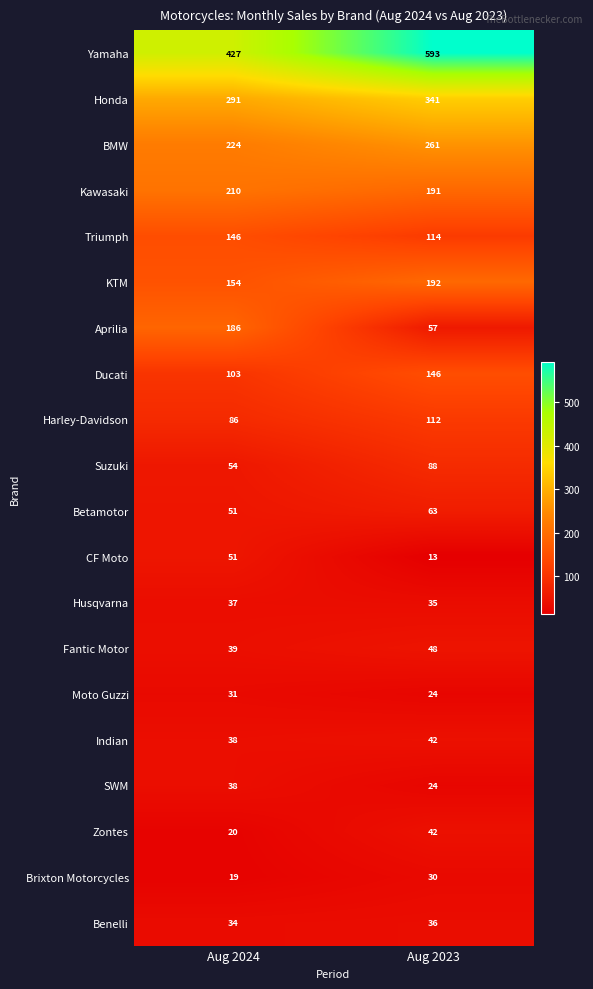

Between Aug 2024 and Aug 2023, which series saw the biggest shift?

Yamaha